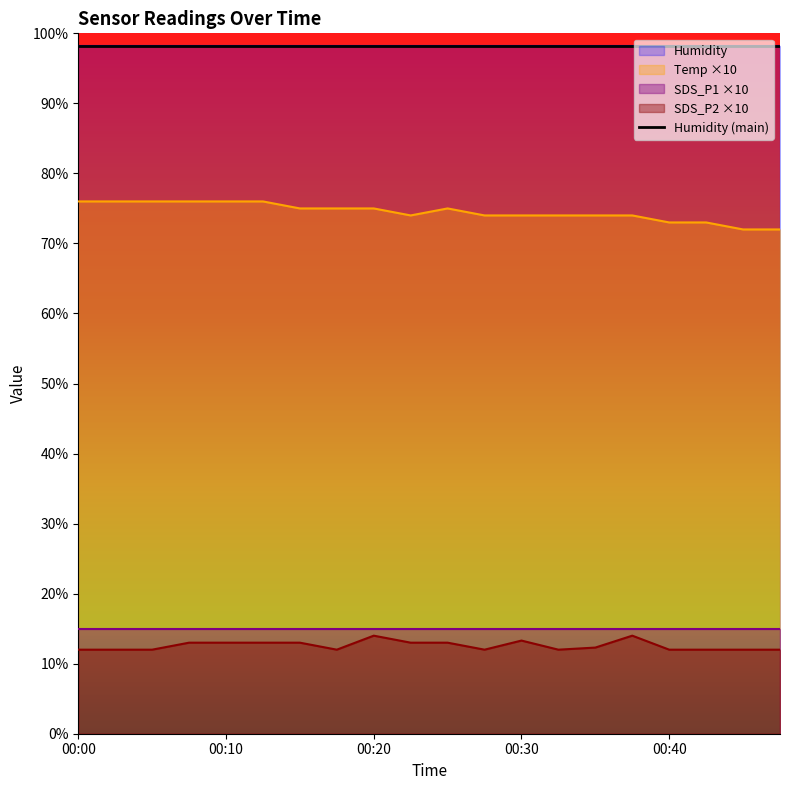

Which series changed the most between 00:07 and 00:40?

Temp